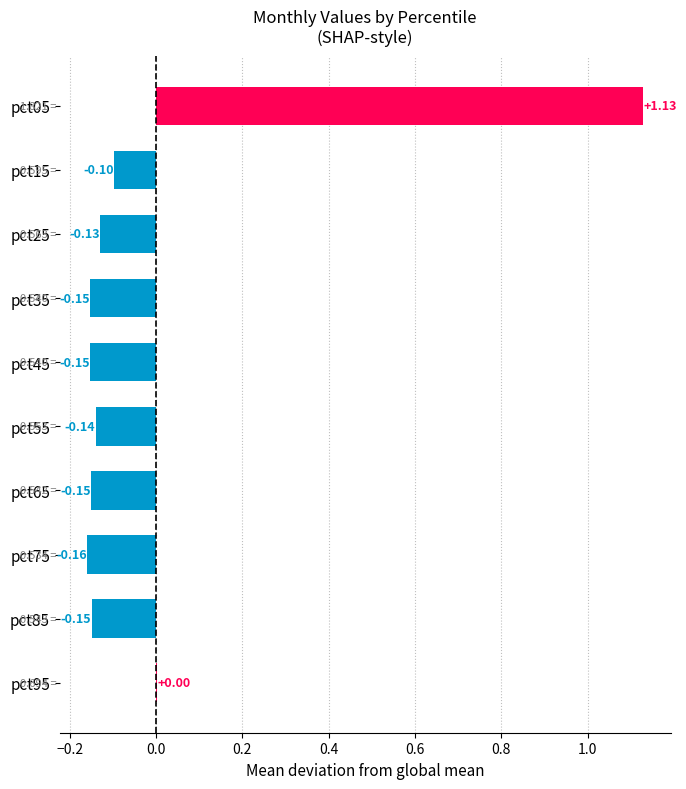

Which has a higher value, pct55 or pct95?

pct95